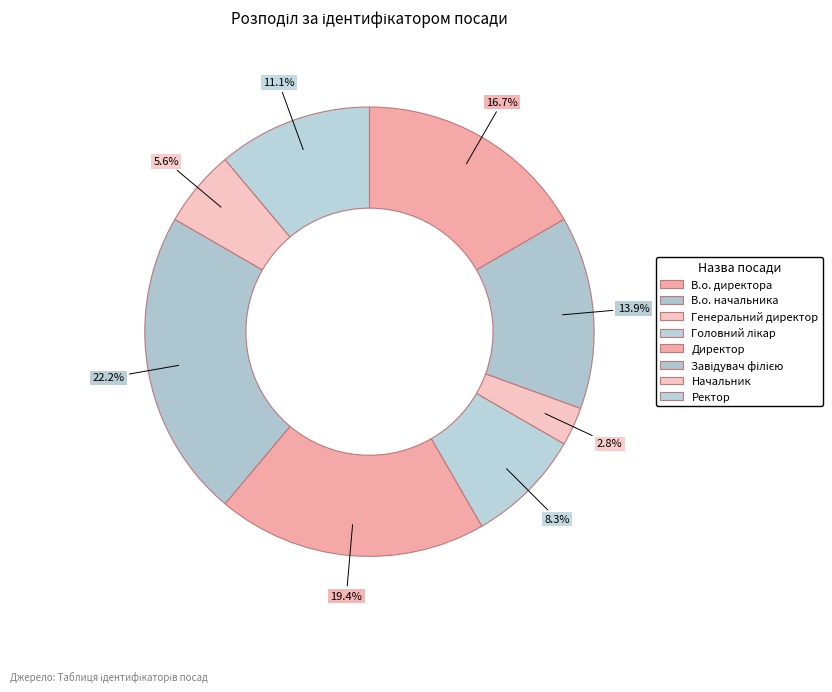

To the nearest percent, what is the combined percentage of Завідувач філією and Директор?

42%